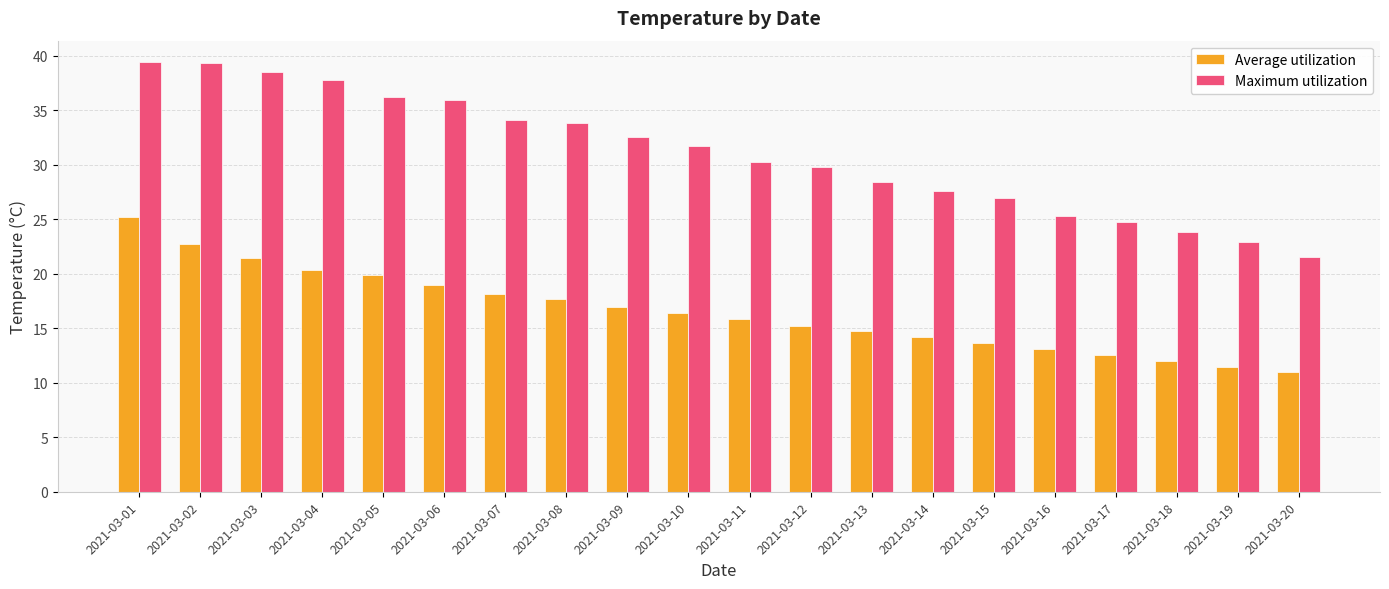

True or false: Average utilization has a value of 25.1 at 2021-03-10.

False